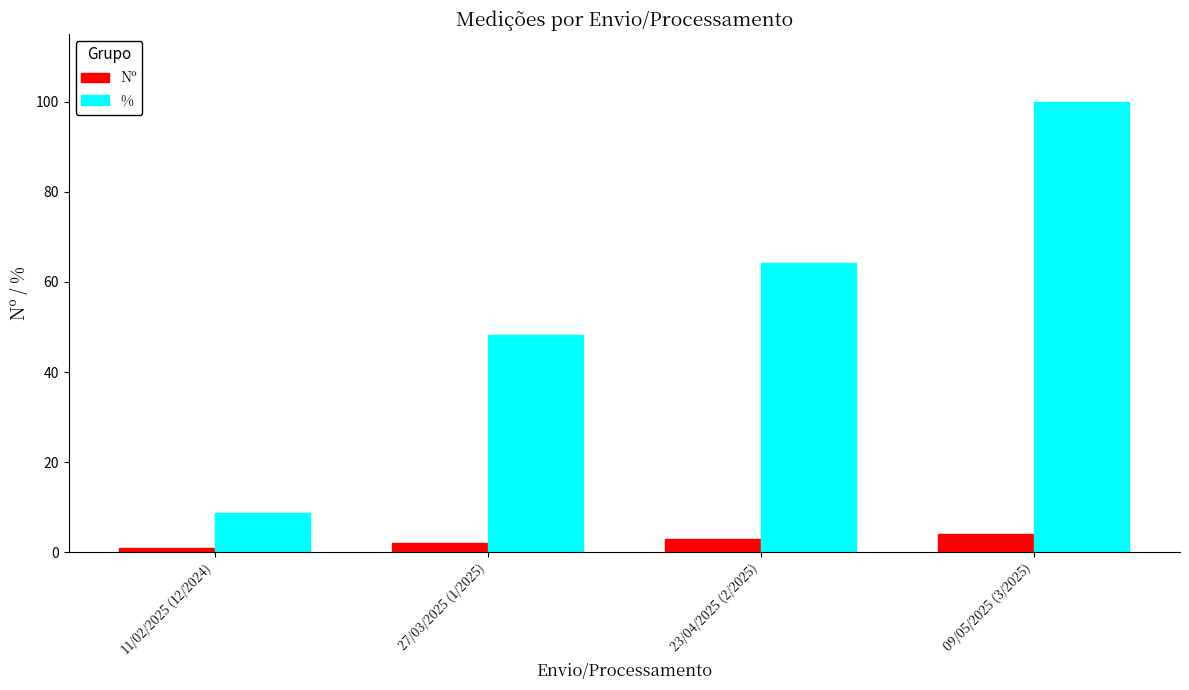

What is the difference between the Nº values at 23/04/2025 (2/2025) and 09/05/2025 (3/2025)?

1.0